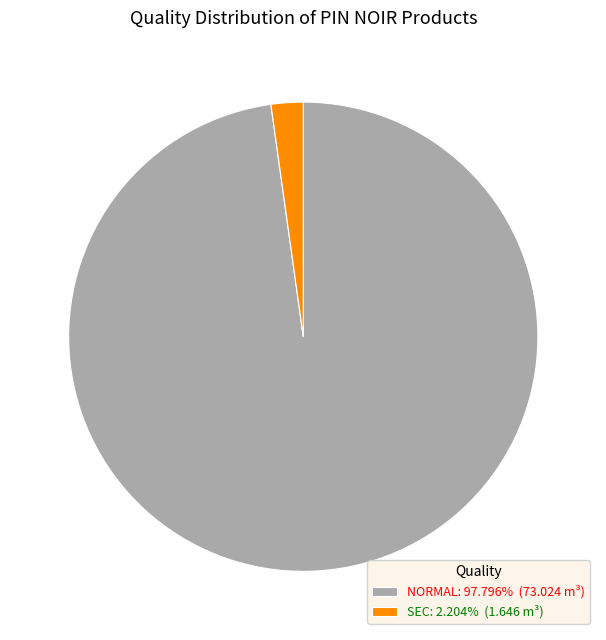

Does any single category account for the majority?

Yes